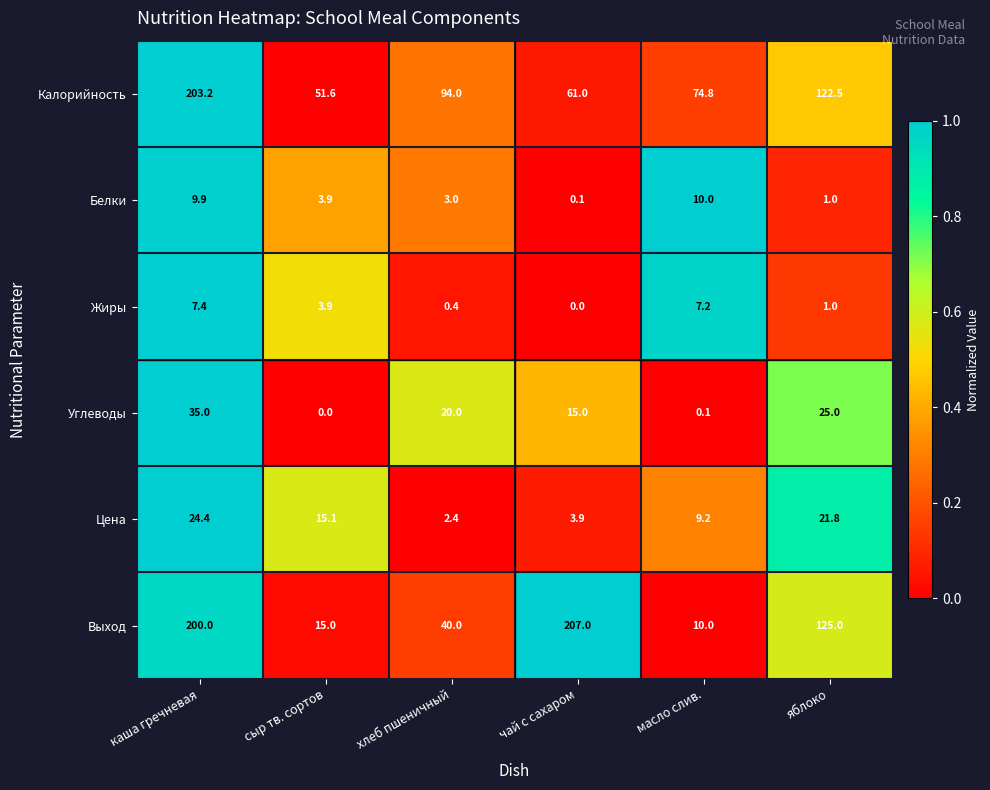

What is the sum of all Углеводы values?

95.1